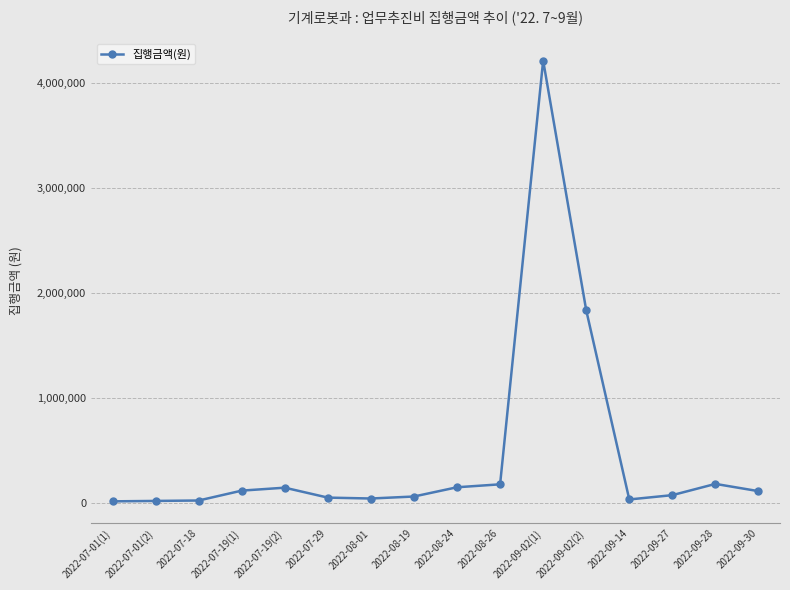

What is the change in value from 2022-08-24 to 2022-09-02(1)?

+4060000